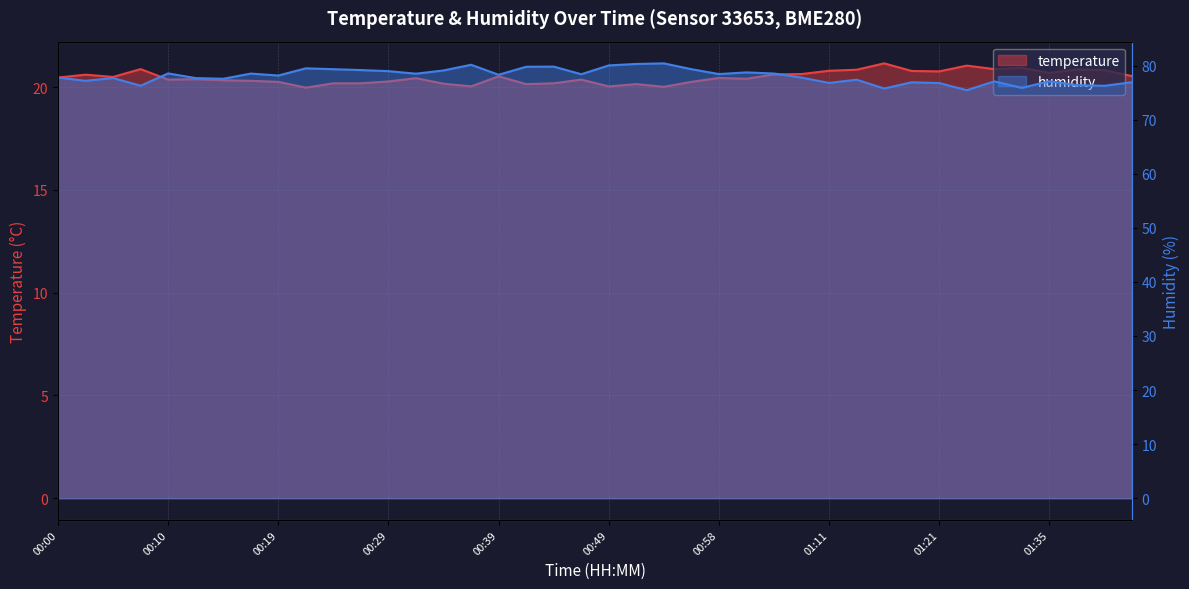

How many values in the humidity series exceed 78?

21